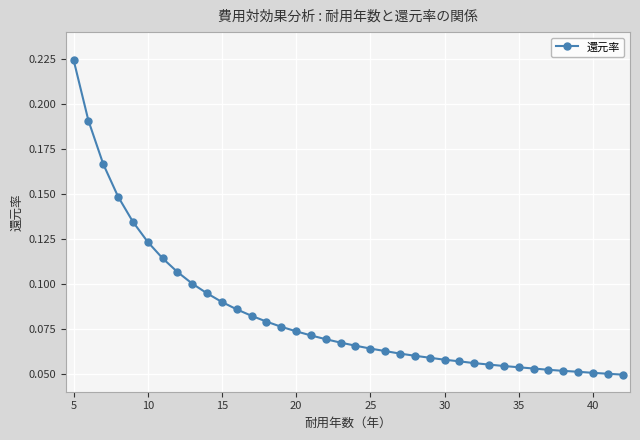

What is the sum of all values?

3.2